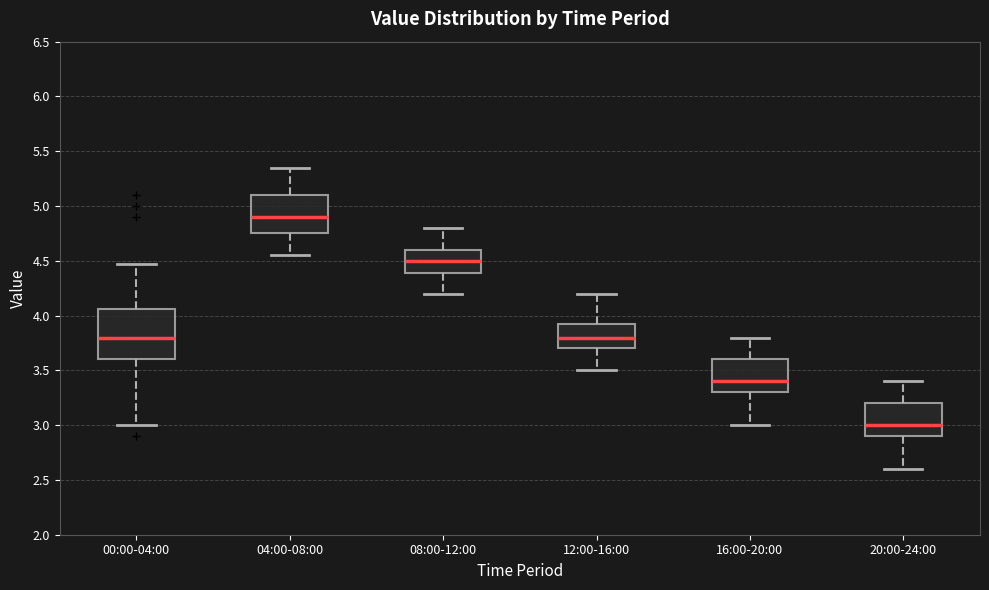

Reading left to right, read every box against the y-axis: the position of its median line, the range the box covers, and the ends of its whiskers. The values are not printed on the chart, so give them approximately, as read against the axis.

00:00-04:00: median 3.80, box 3.60 to 4.05, whiskers 3.00 to 4.45
04:00-08:00: median 4.90, box 4.75 to 5.10, whiskers 4.55 to 5.35
08:00-12:00: median 4.50, box 4.40 to 4.60, whiskers 4.20 to 4.80
12:00-16:00: median 3.80, box 3.70 to 3.95, whiskers 3.50 to 4.20
16:00-20:00: median 3.40, box 3.30 to 3.60, whiskers 3.00 to 3.80
20:00-24:00: median 3.00, box 2.90 to 3.20, whiskers 2.60 to 3.40